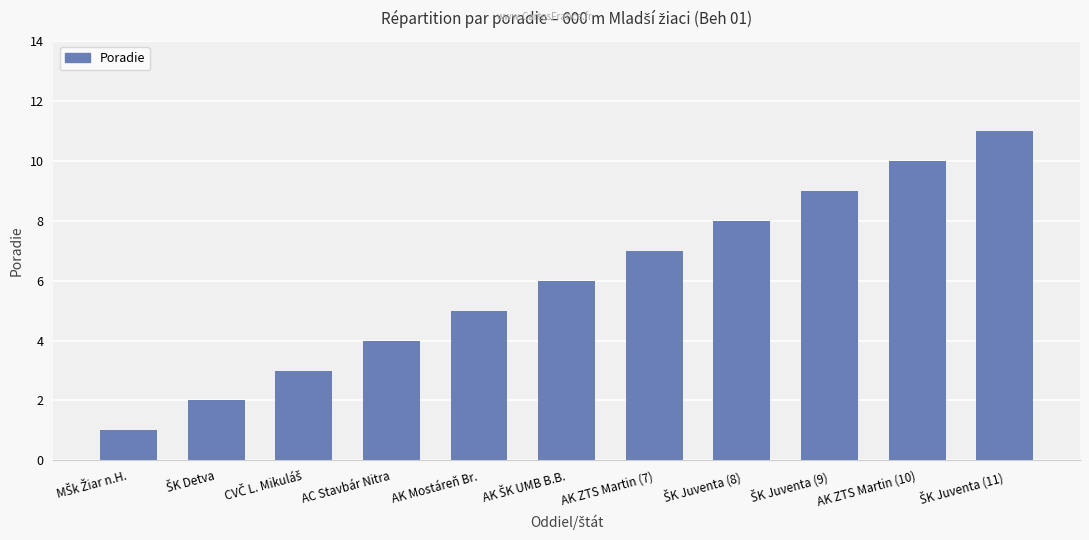

The chart shows a value of 10 at AK ZTS Martin (10). True or false?

True